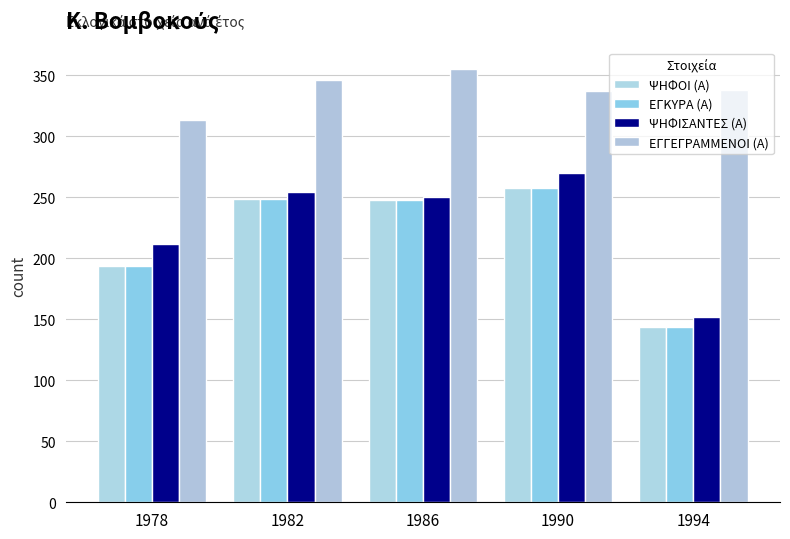

What is the sum of all ΕΓΓΕΓΡΑΜΜΕΝΟΙ (Α) values?

1689